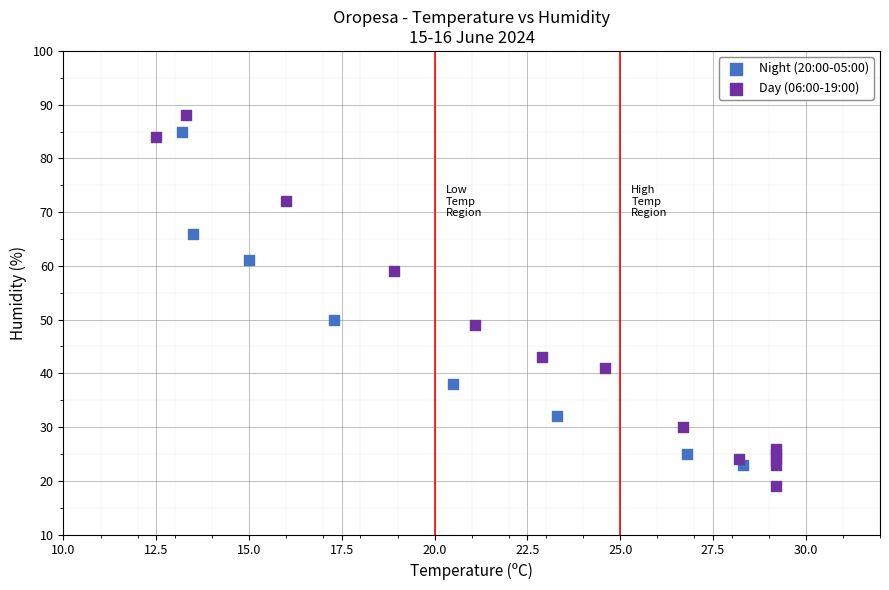

Which series contains the lowest Y value?

Day (06:00-19:00)